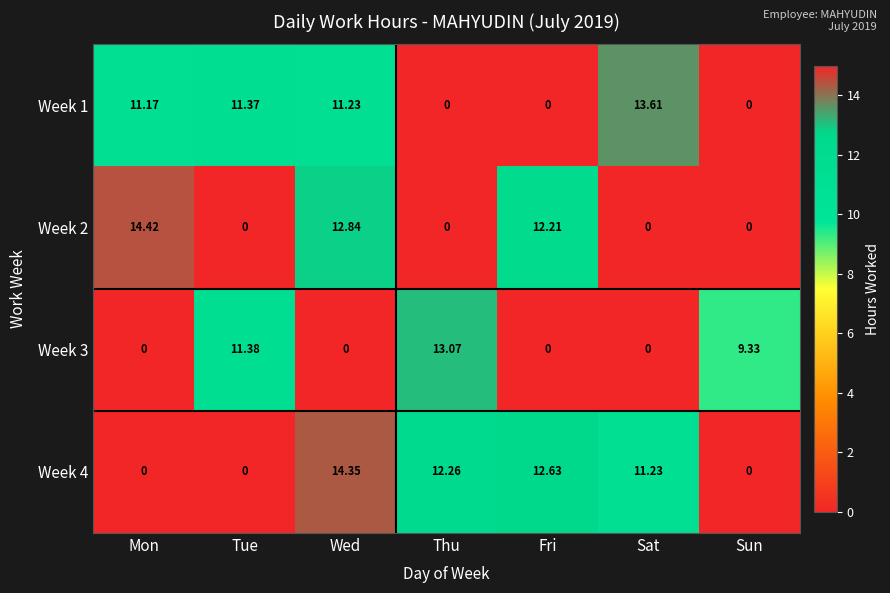

Where is Week 3 nearest to the value 6?

Sun